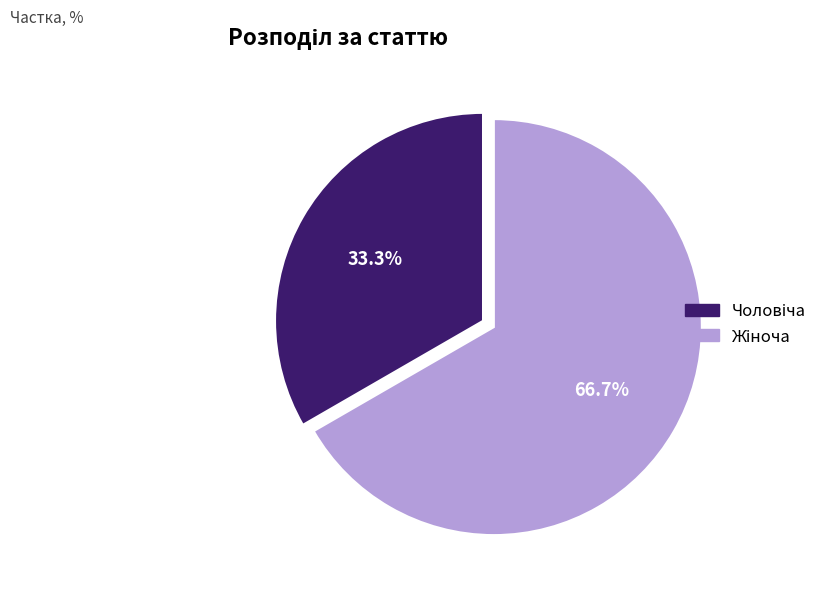

How many slices are in this pie chart?

2